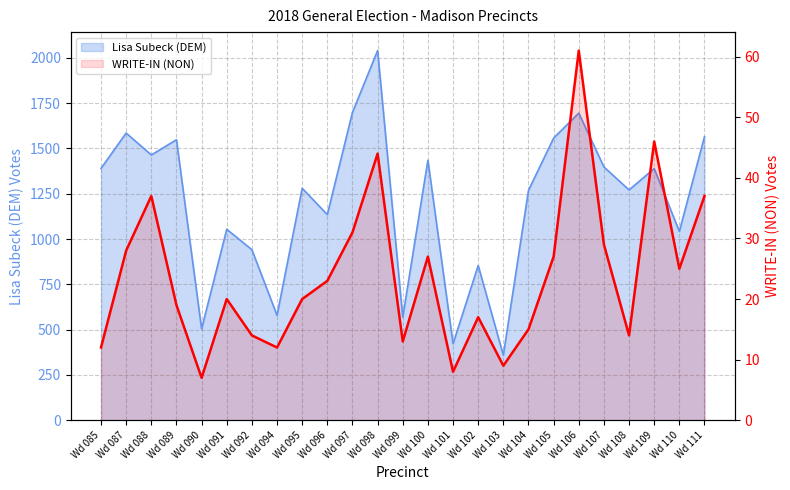

Where is the first local minimum for Lisa Subeck (DEM)?

Wd 088